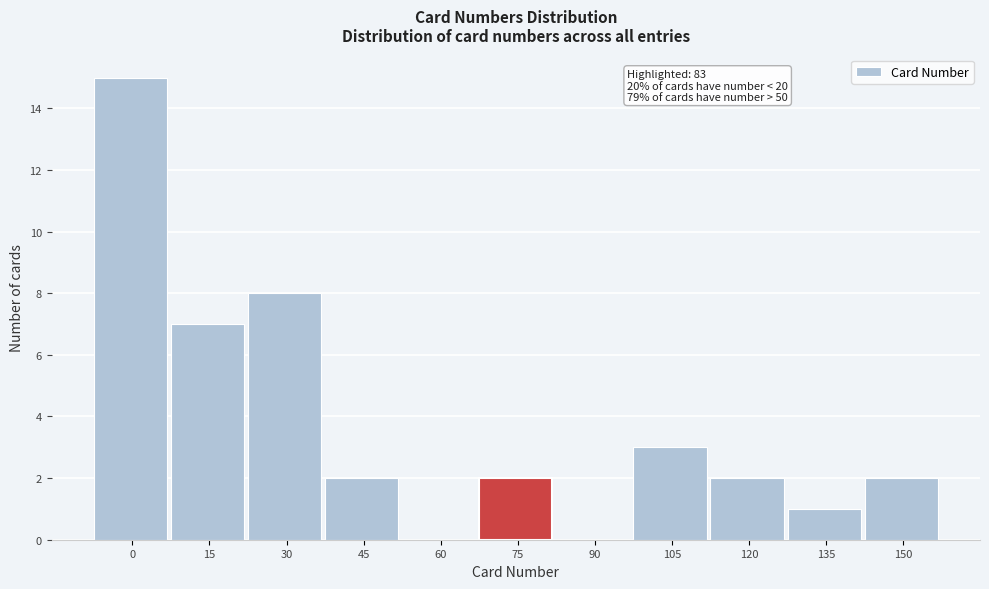

Reading right to left, list all the values displayed in this chart.

150=2	135=1	120=2	105=3	90=0	75=2	60=0	45=2	30=8	15=7	0=15